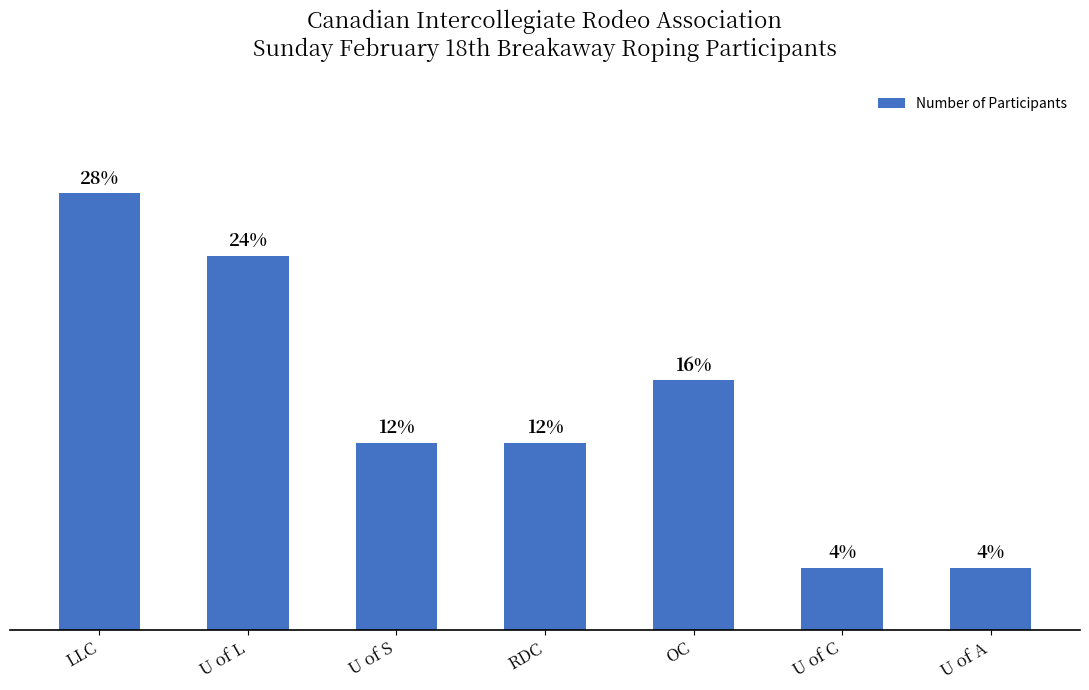

Does the chart contain any negative values?

No